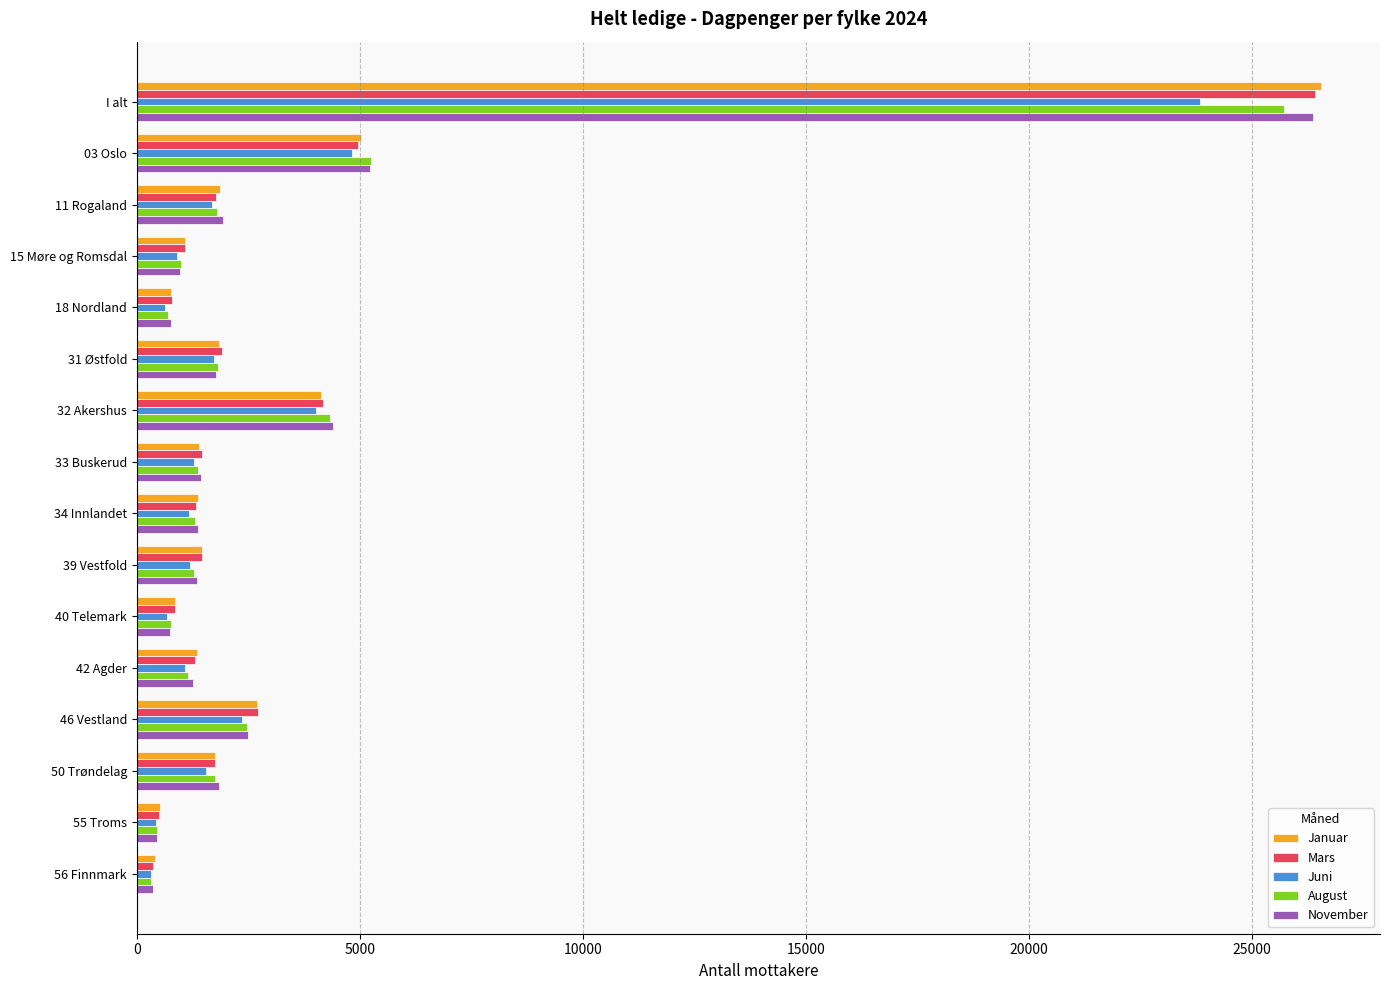

Which series has the largest range (max minus min)?

Januar